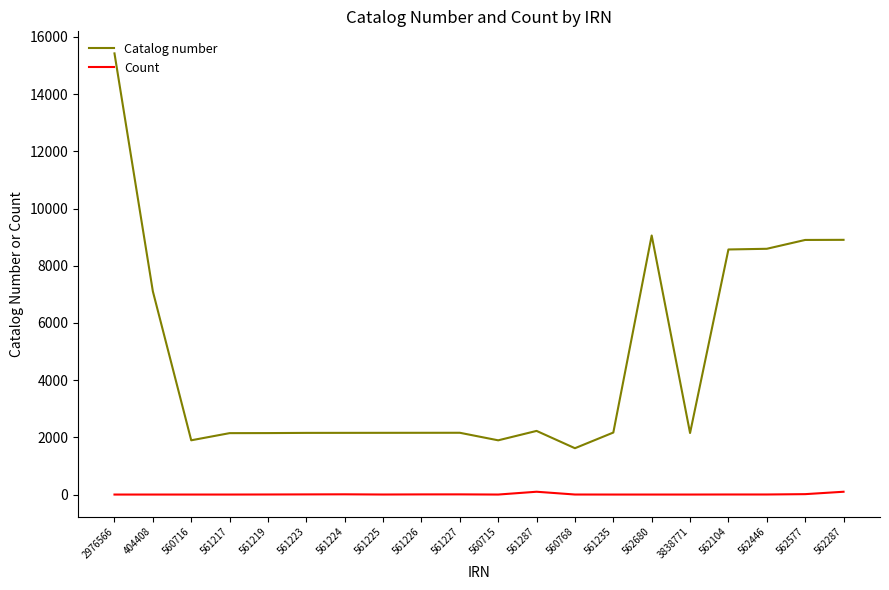

True or false: Catalog number has a value of 1897 at 560715.

True